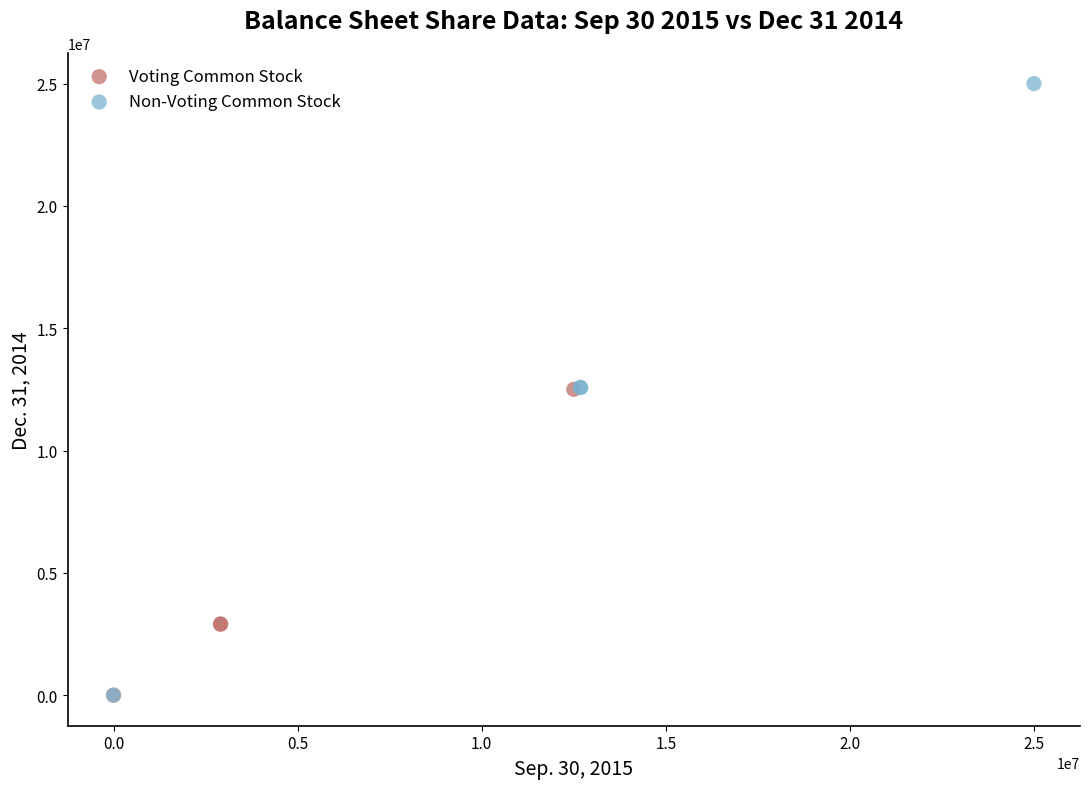

Which series contains the highest Y value?

Non-Voting Common Stock